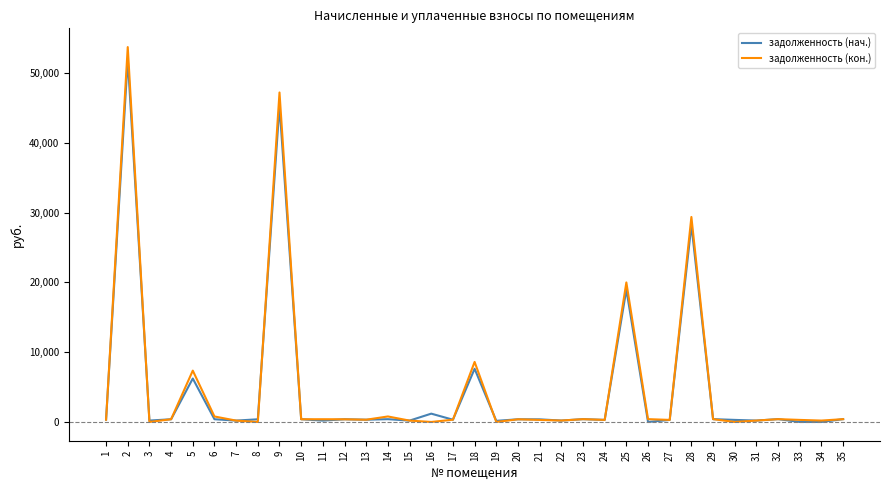

Which category has the highest value in the задолженность (кон.) series?

2